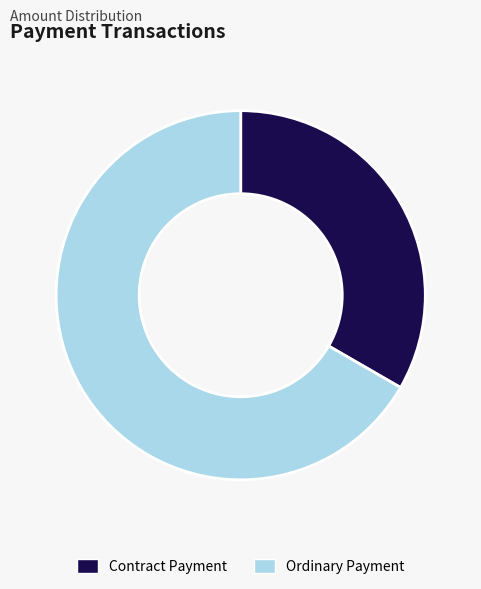

Is the sum of Ordinary Payment and Contract Payment greater than half?

Yes